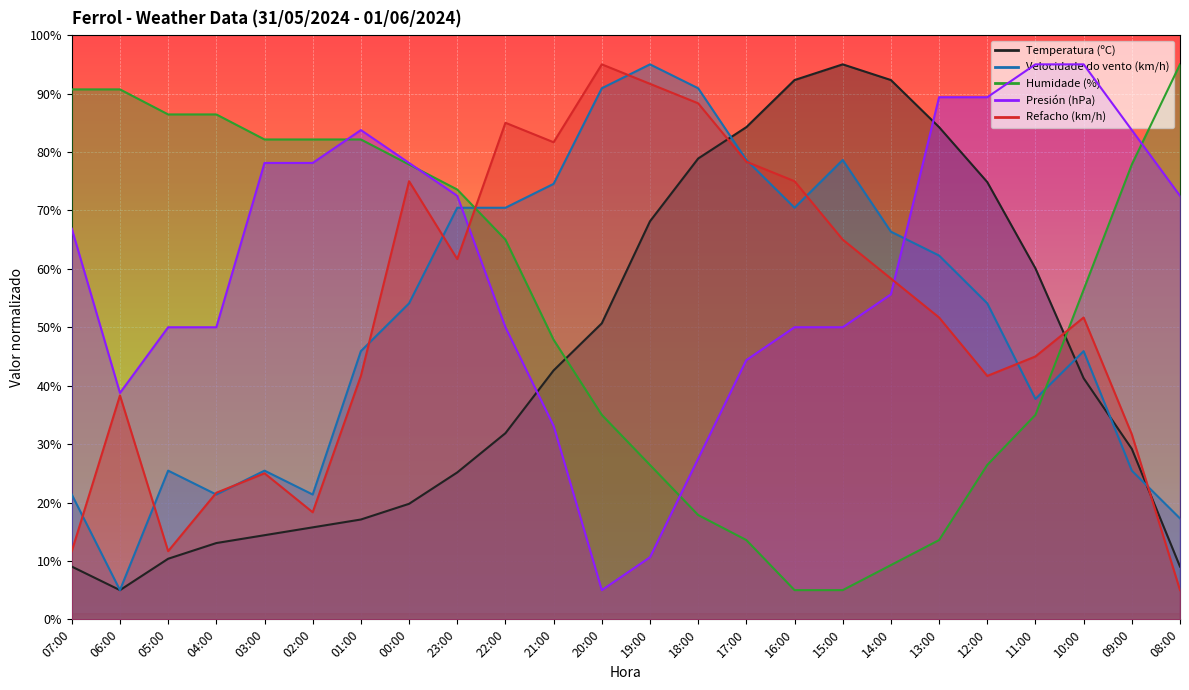

What is the difference between the second highest and second lowest values in the Velocidade do vento (km/h) series?

73.6